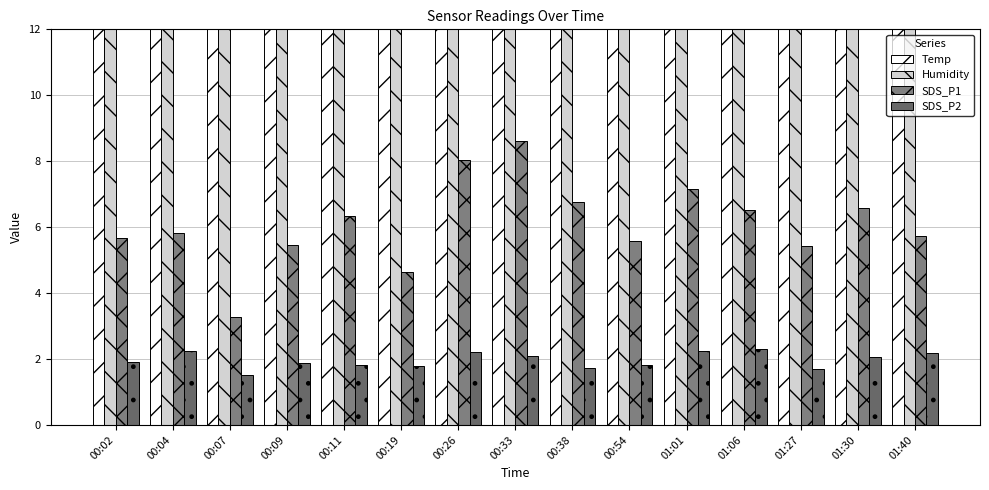

How many bars are there in total?

60